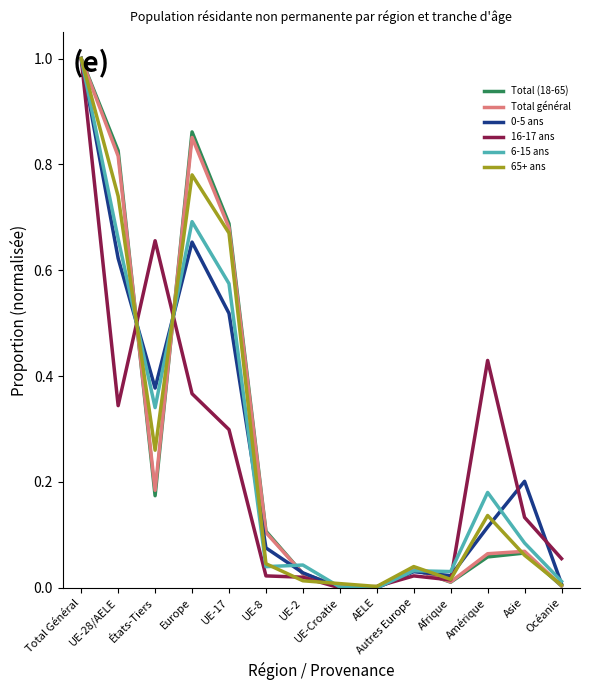

The 6-15 ans series shows 0.7 at UE-28/AELE. True or false?

True